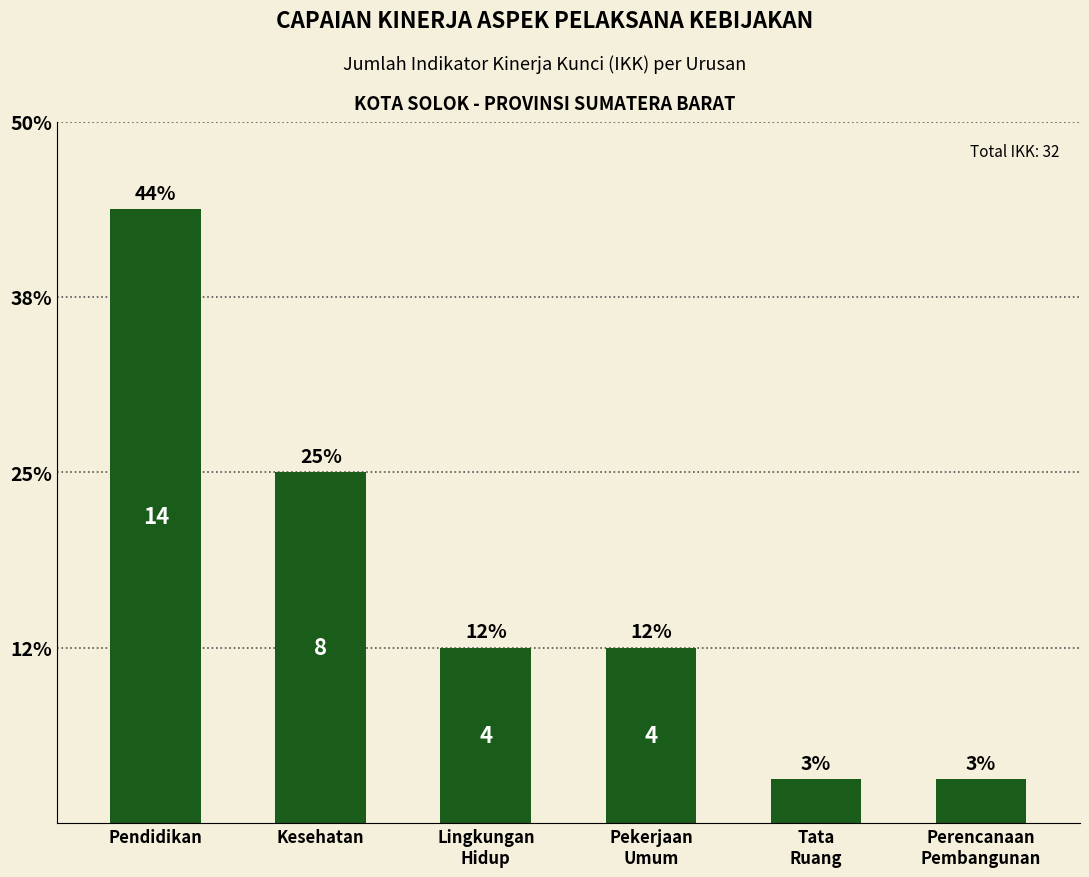

What is the label of the 5th bar from the left?

Tata
Ruang